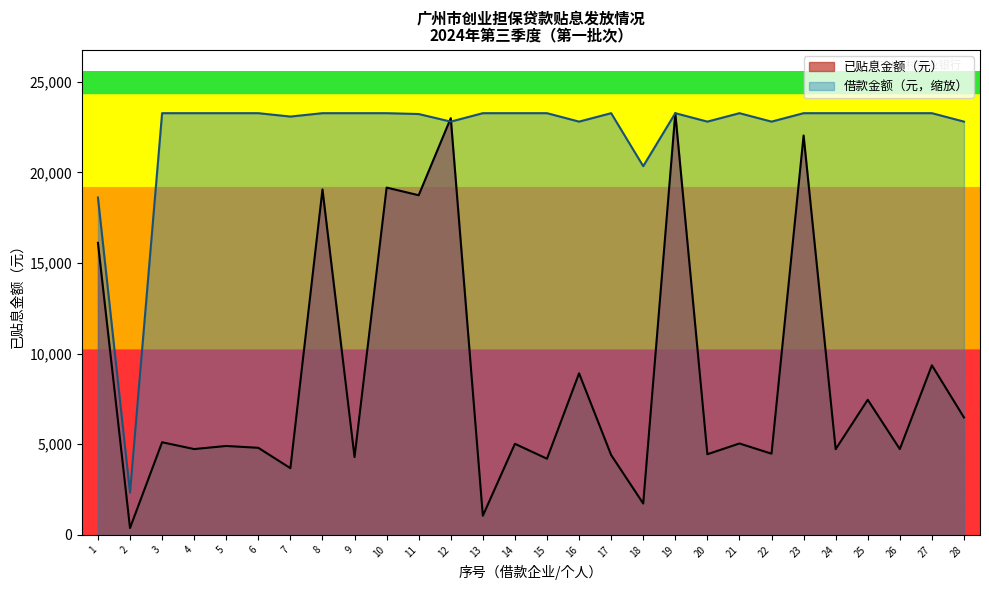

What is the value of the 已贴息金额（元） point at the 2nd from the left?

378.3